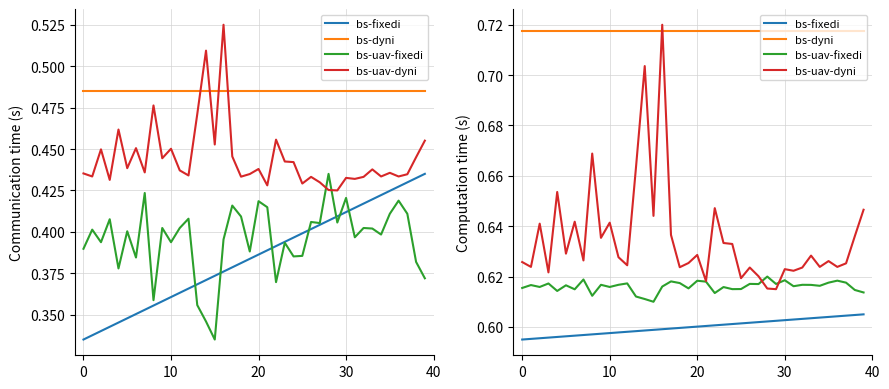

What is the sum of the bs-fixedi values at −10 and 17?

1.2